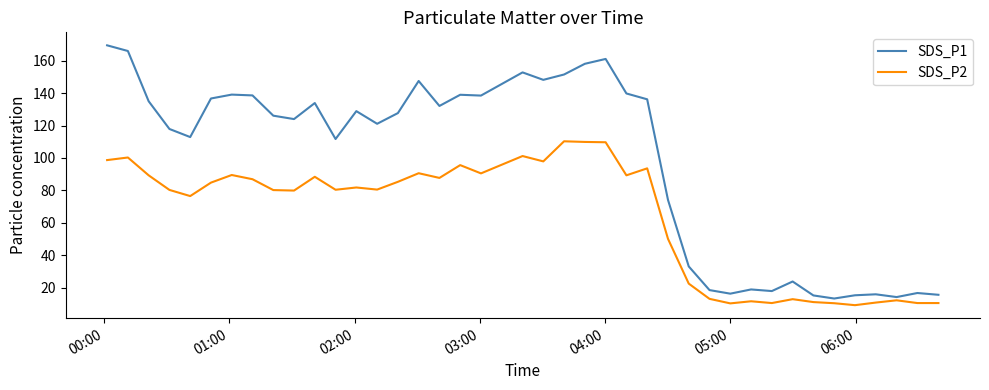

Which series has the widest spread of values?

SDS_P1